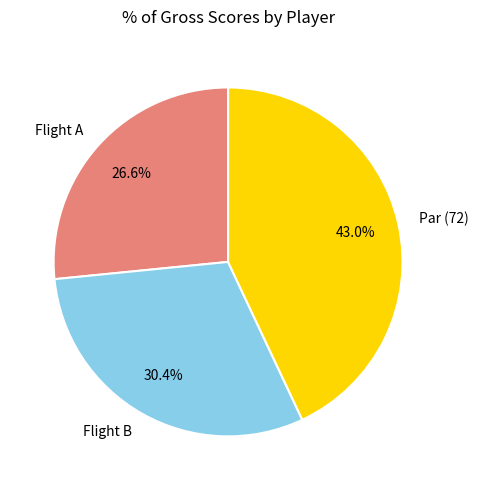

Which has a higher value, Flight B or Par (72)?

Par (72)